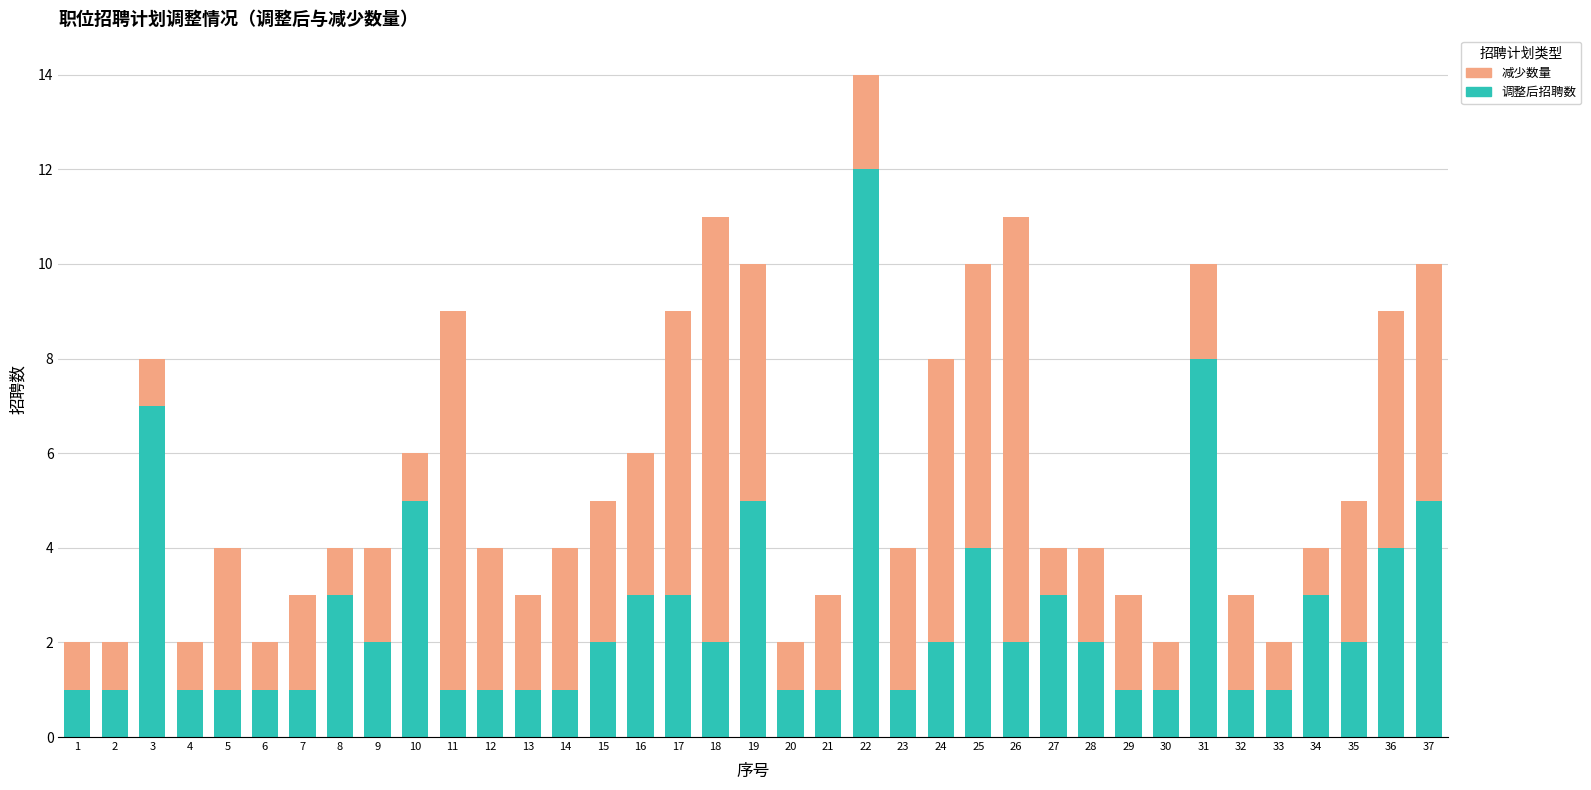

What is the difference between the maximum and minimum values in the 调整后招聘数 series?

11